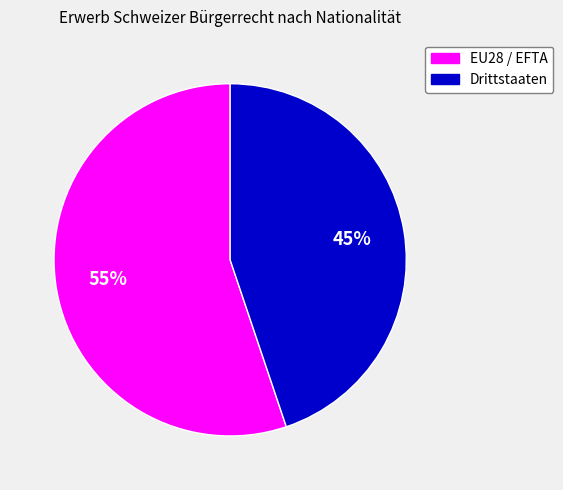

Is EU28 / EFTA the majority of the pie?

Yes